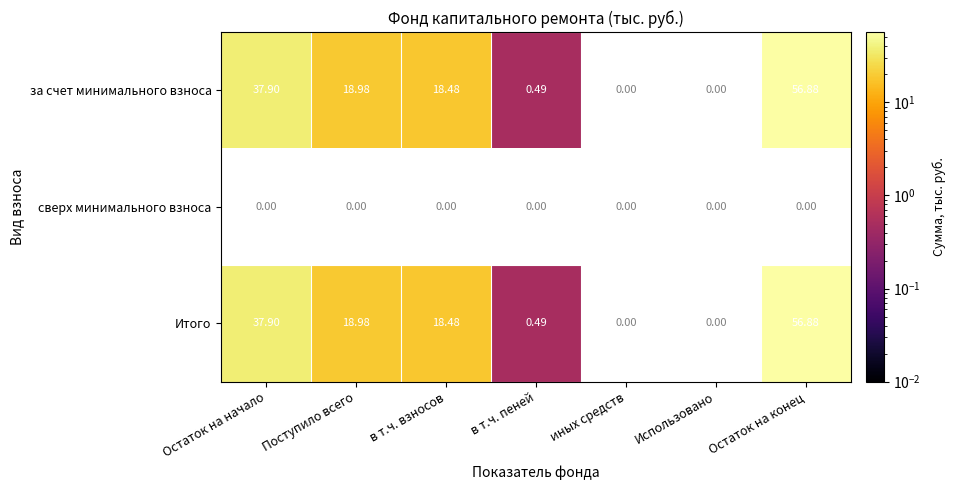

At which label does Итого reach its peak?

Остаток на конец